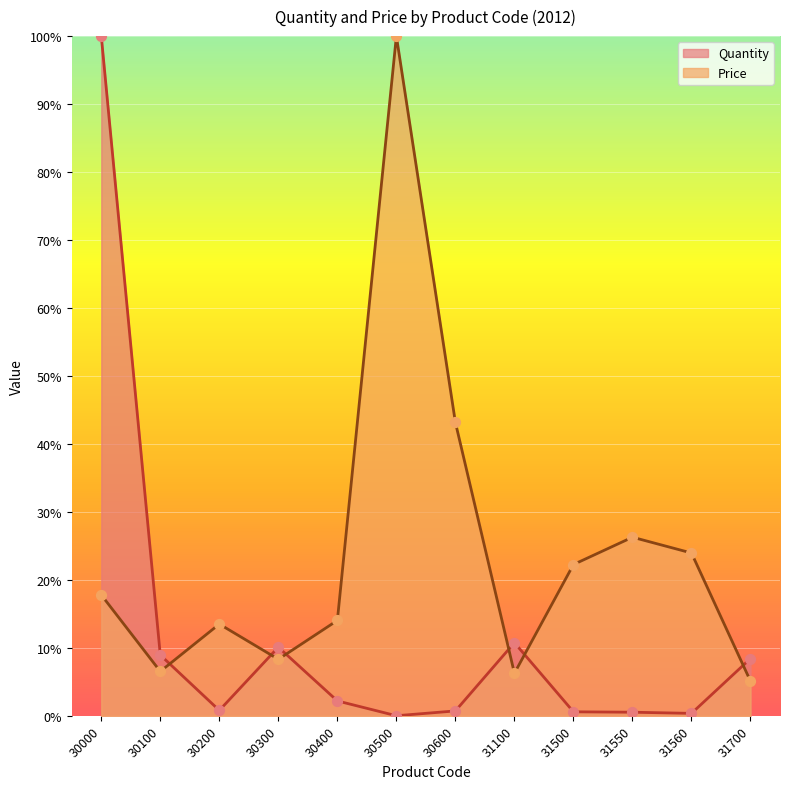

Which series has the widest spread of Y values?

Quantity